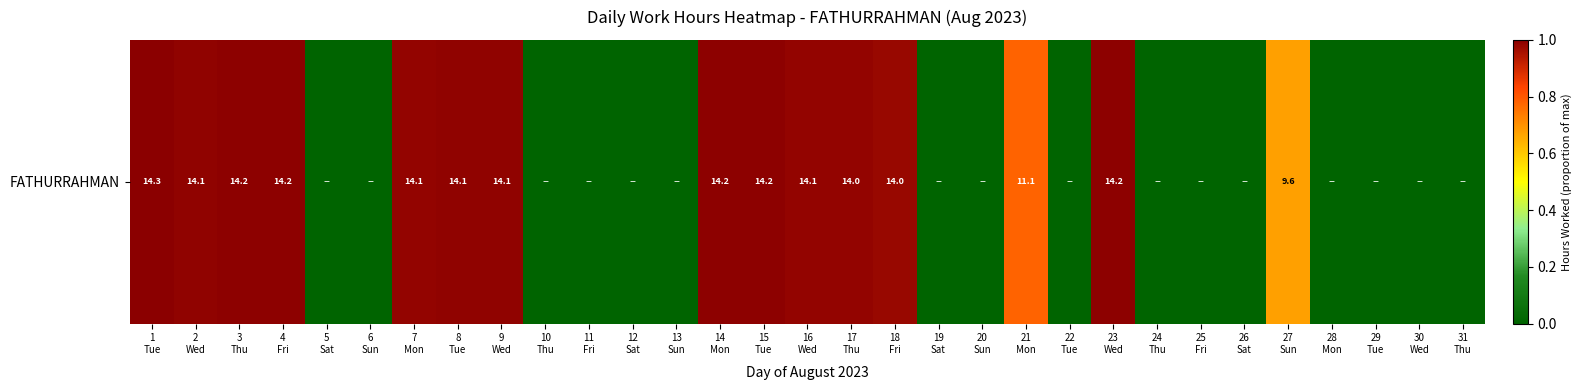

How many values exceed 0?

15